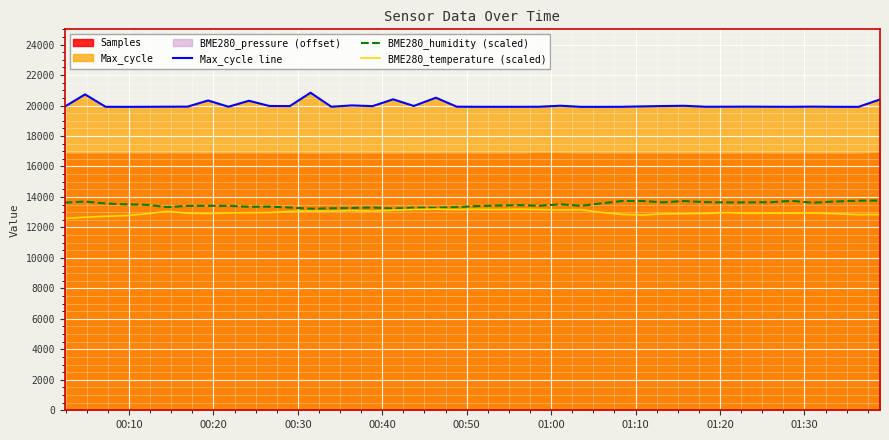

True or false: BME280_temperature (scaled) and Max_cycle line intersect in this chart.

False